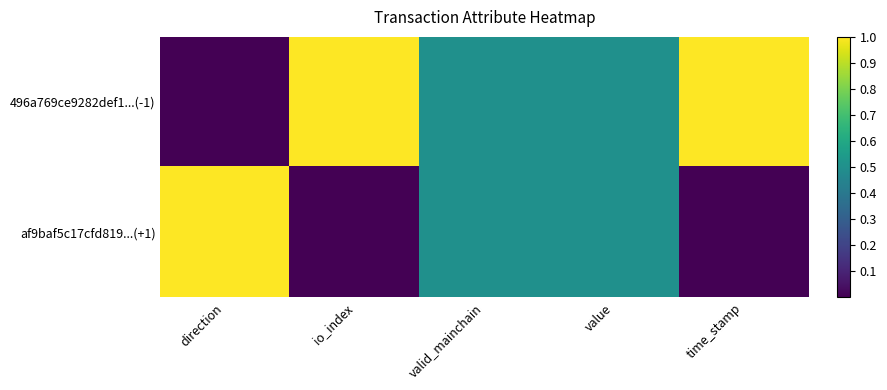

Which series has the largest total across all categories?

496a769ce9282def1...(-1)